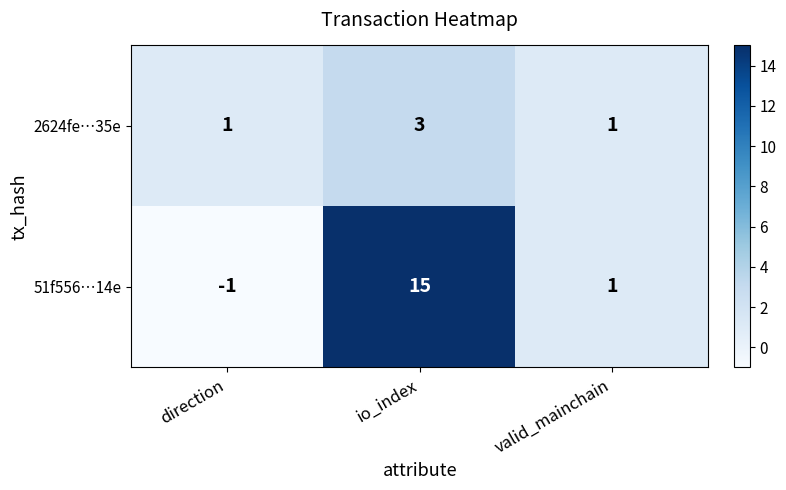

At which label is 51f556…14e closest to 7?

valid_mainchain